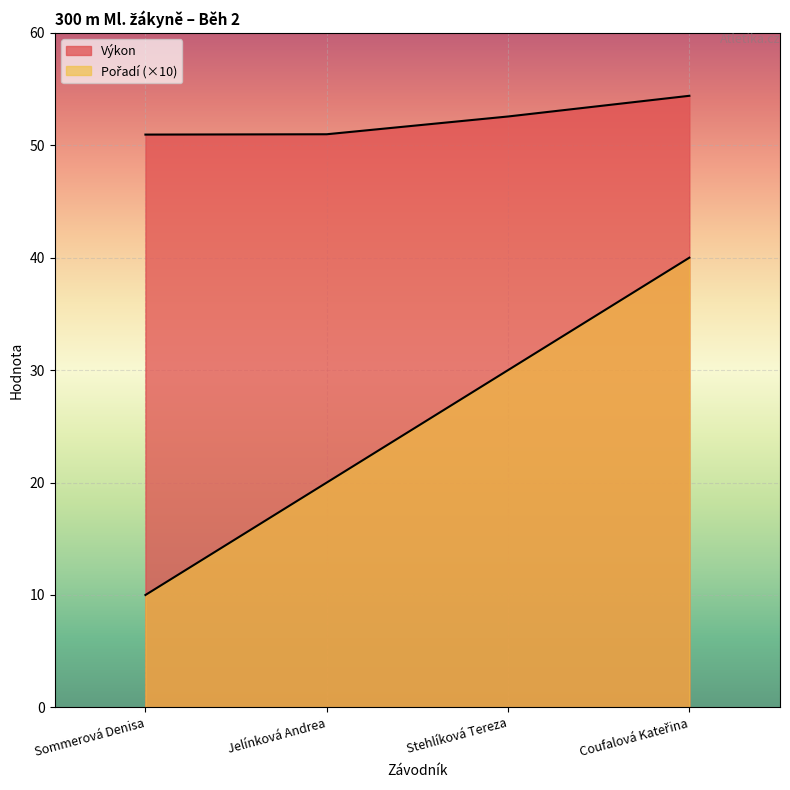

What is the average value of the Pořadí series?

25.0